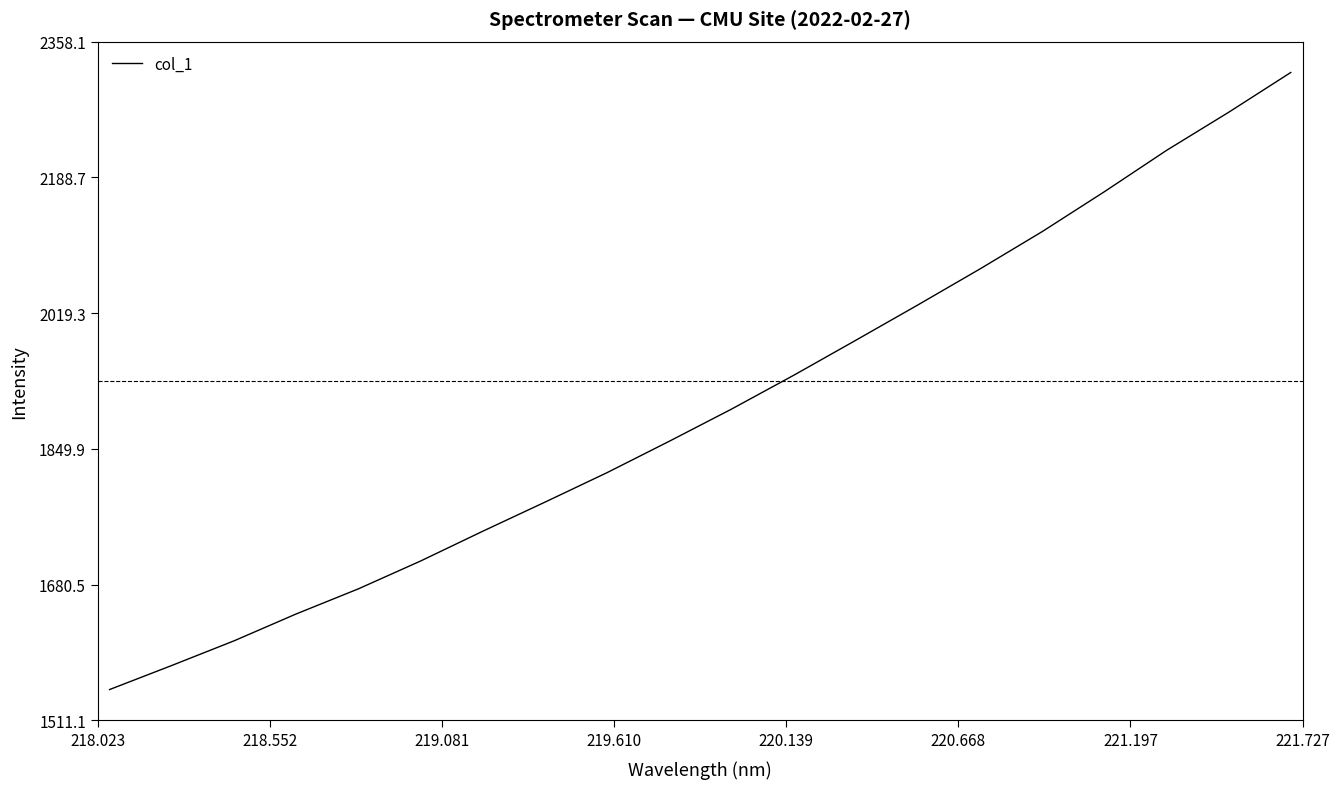

What is the smallest value displayed?

1549.6